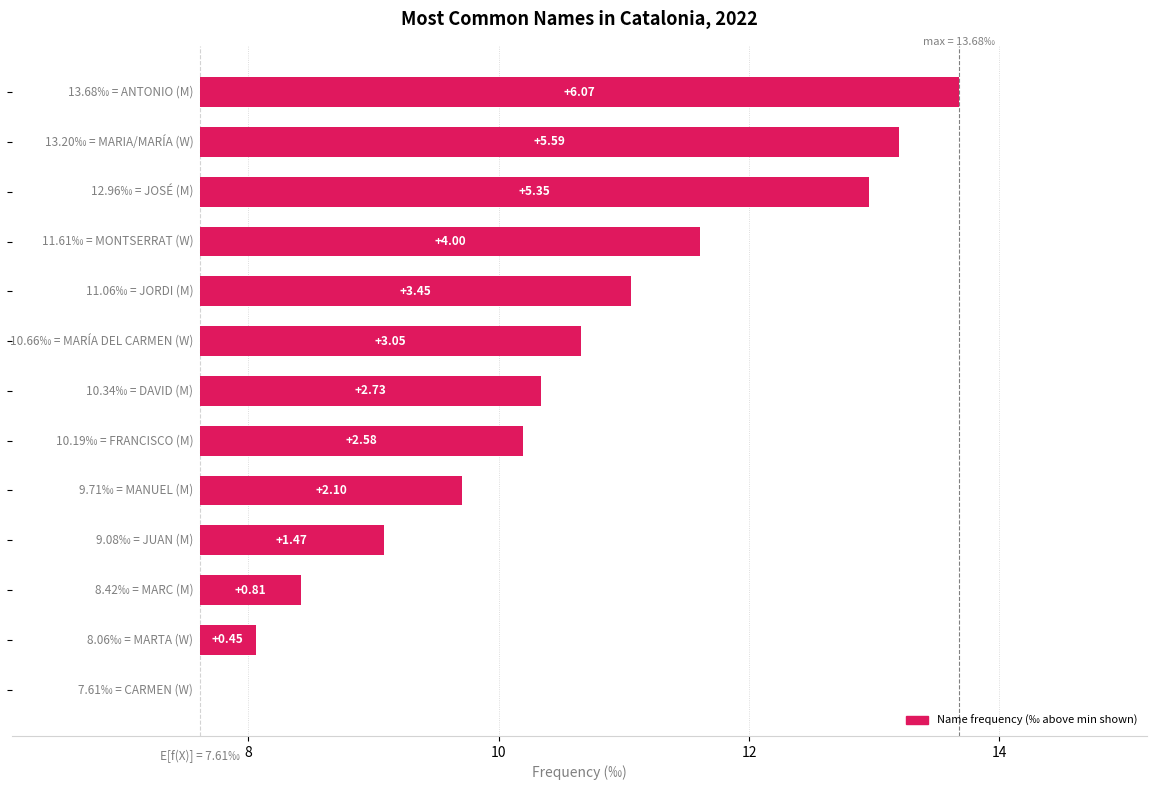

Does the chart contain any negative values?

No